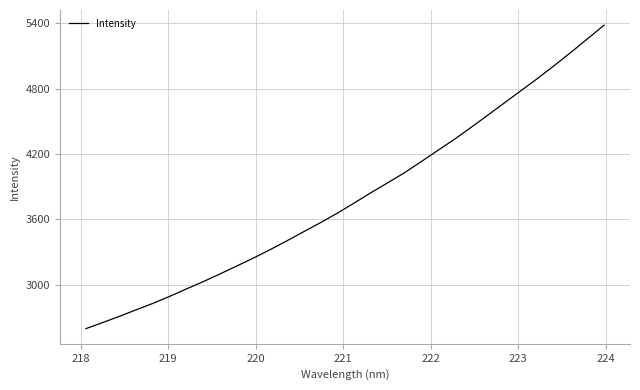

What is the difference between the maximum and minimum values?

2785.1